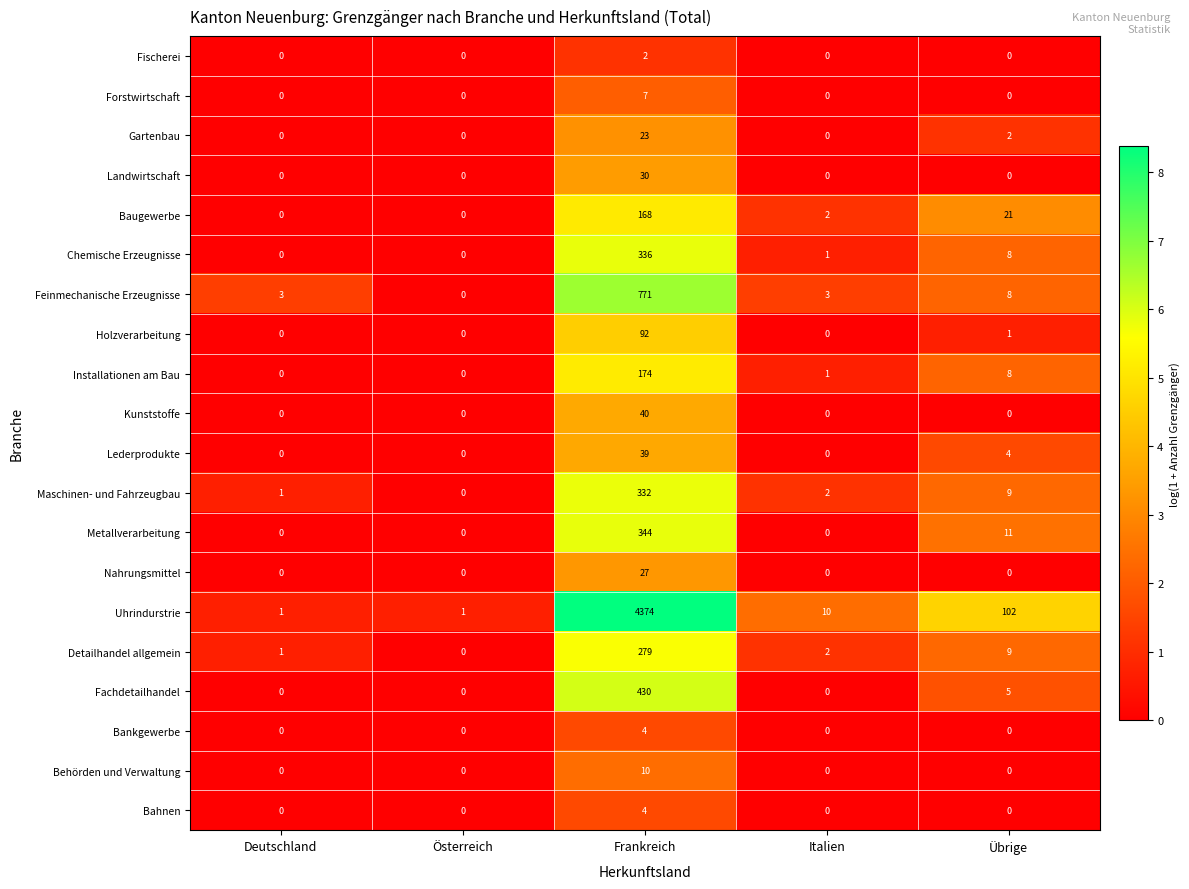

Which series has the largest range (max minus min)?

Uhrindurstrie